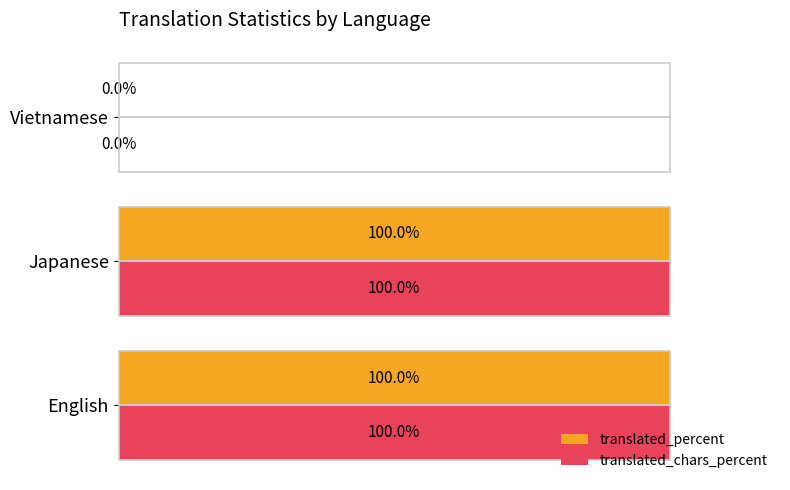

At how many categories does at least one series exceed 82?

2